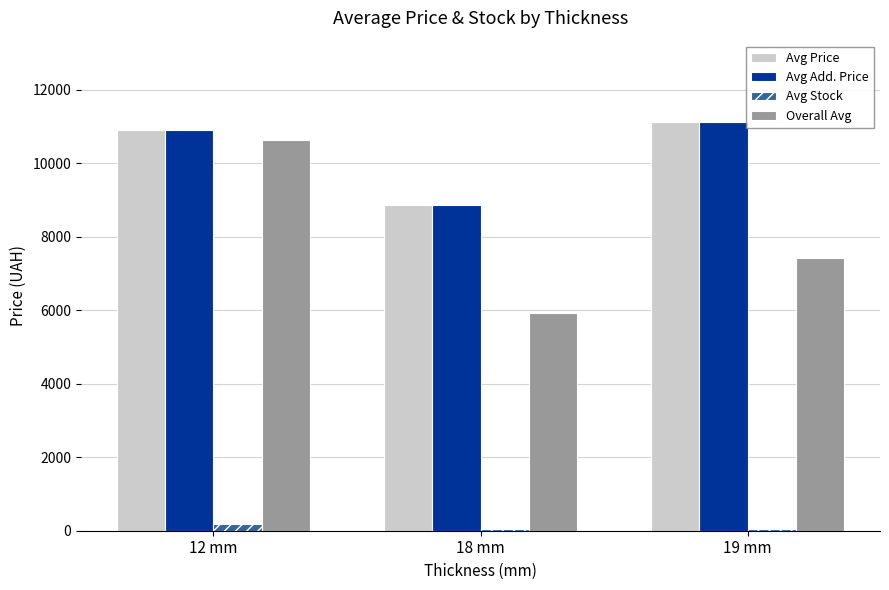

What is the highest value of the Avg Add. Price series?

11113.6